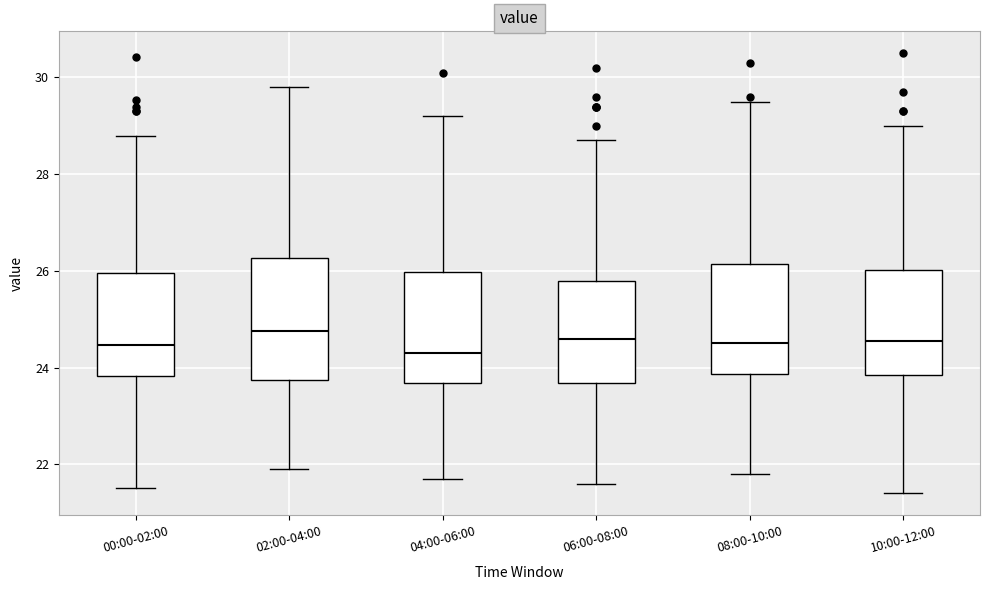

Reading left to right, read every box against the y-axis: the position of its median line, the range the box covers, and the ends of its whiskers. The values are not printed on the chart, so give them approximately, as read against the axis.

00:00-02:00: median 24.4, box 23.8 to 26.0, whiskers 21.6 to 28.8
02:00-04:00: median 24.8, box 23.8 to 26.2, whiskers 22.0 to 29.8
04:00-06:00: median 24.4, box 23.6 to 26.0, whiskers 21.8 to 29.2
06:00-08:00: median 24.6, box 23.6 to 25.8, whiskers 21.6 to 28.8
08:00-10:00: median 24.6, box 23.8 to 26.2, whiskers 21.8 to 29.6
10:00-12:00: median 24.6, box 23.8 to 26.0, whiskers 21.4 to 29.0